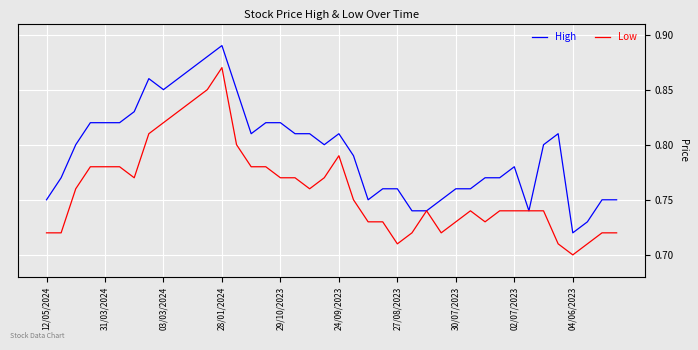

Which series has the largest total across all categories?

High